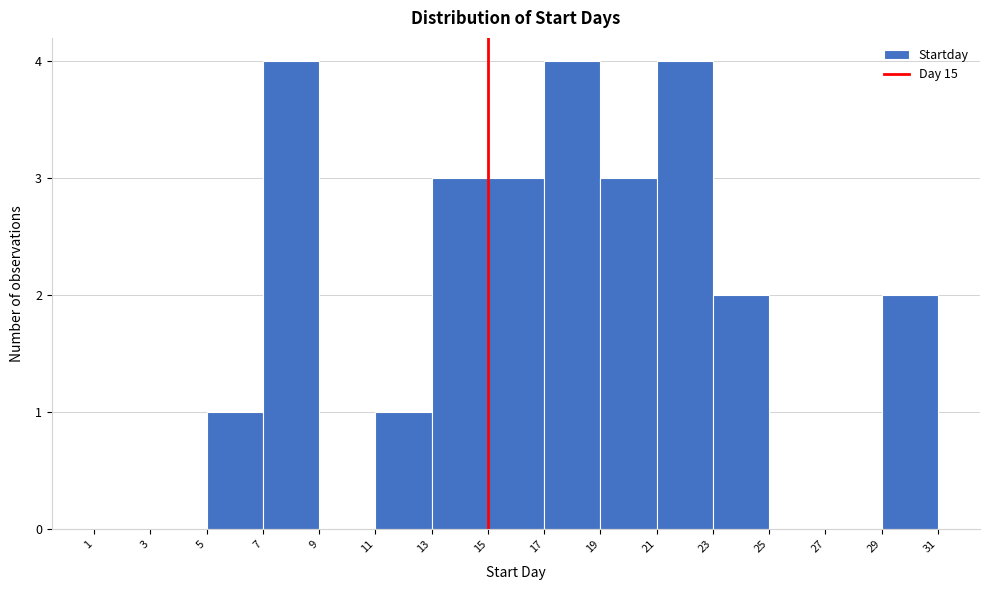

Reading left to right, transcribe this chart: for each bar, give the range it covers on the x-axis and its height. The values are not printed on the chart, so give them approximately, as read against the axis.

1 to 3: 0
3 to 5: 0
5 to 7: 1
7 to 9: 4
9 to 11: 0
11 to 13: 1
13 to 15: 3
15 to 17: 3
17 to 19: 4
19 to 21: 3
21 to 23: 4
23 to 25: 2
25 to 27: 0
27 to 29: 0
29 to 31: 2